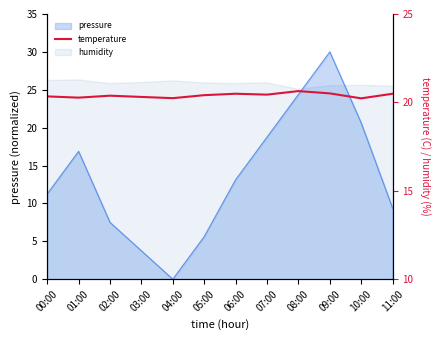

What is the label of the 2nd point from the right?

10:00